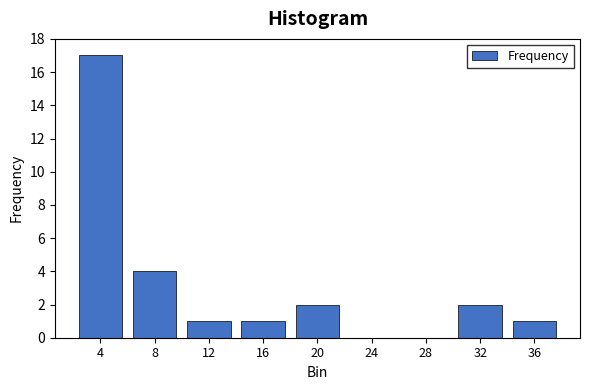

Reading left to right, transcribe all the data shown in this chart.

4=17	8=4	12=1	16=1	20=2	24=0	28=0	32=2	36=1